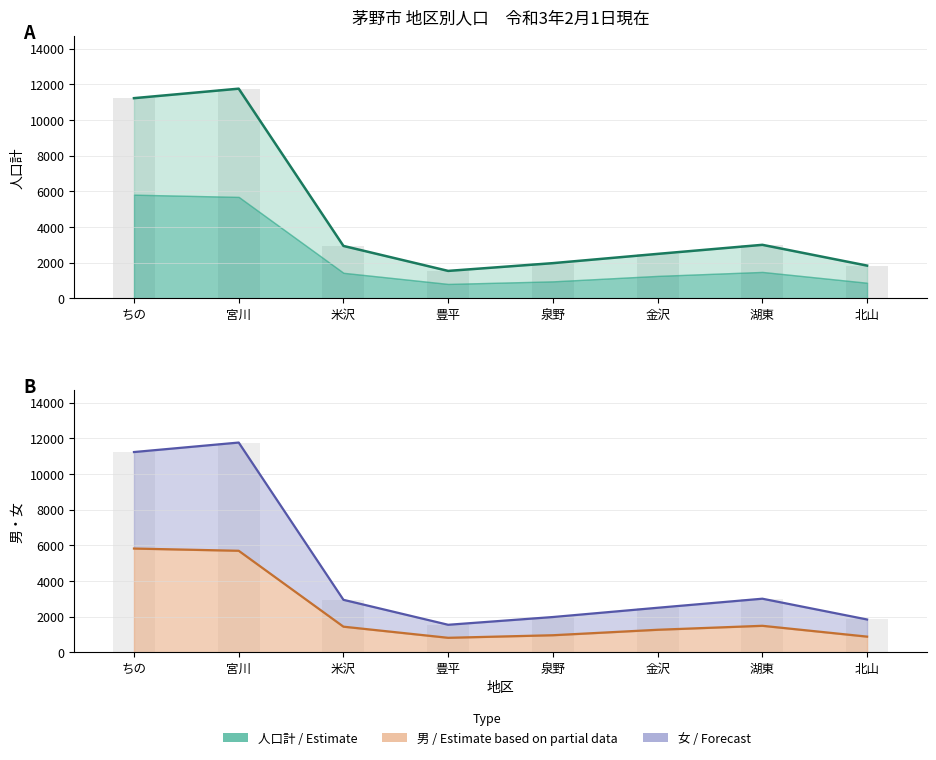

Which category has the highest value across all series?

宮川